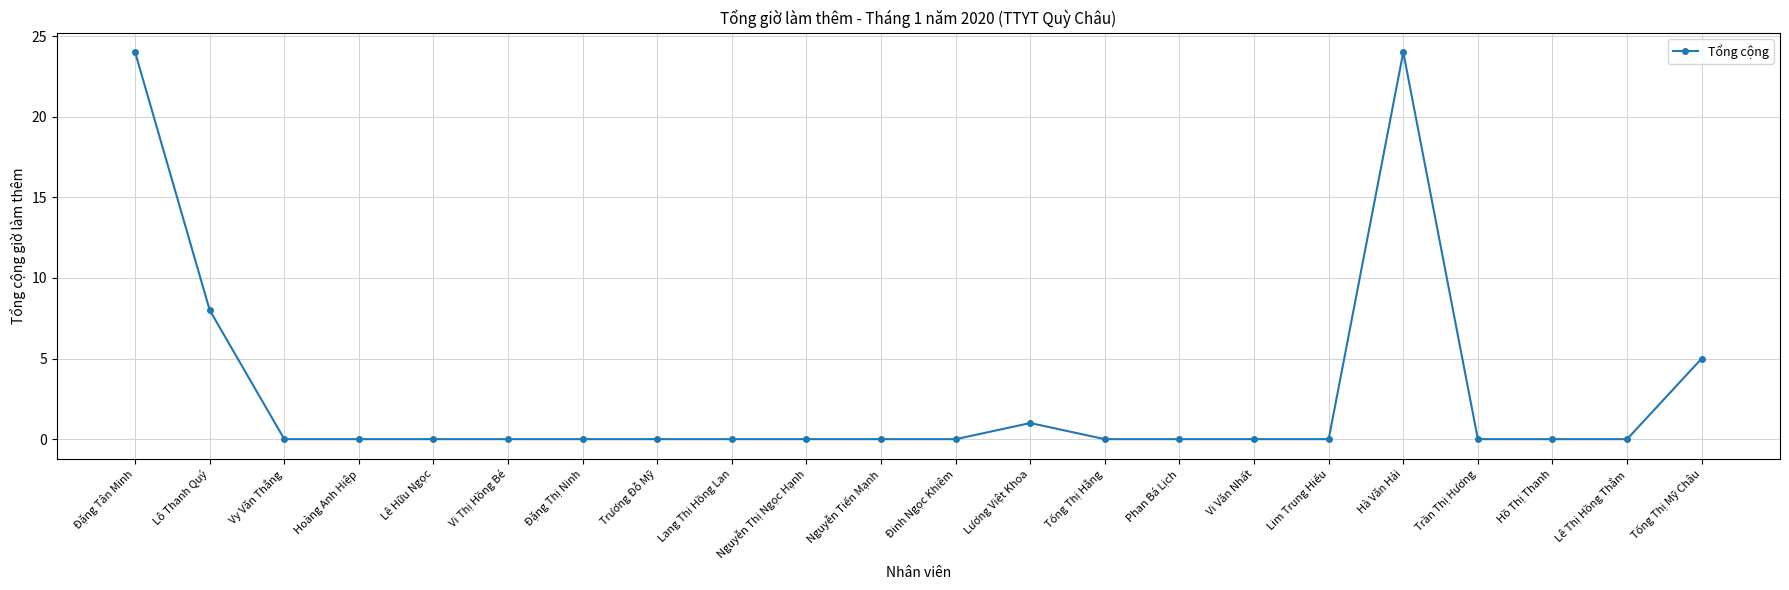

What is the label of the 10th point from the left?

Nguyễn Thị Ngọc Hạnh